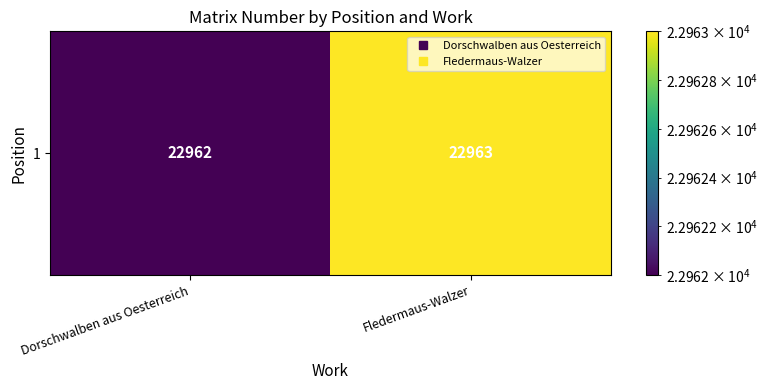

What is the difference between the values at Dorschwalben aus Oesterreich and Fledermaus-Walzer?

1